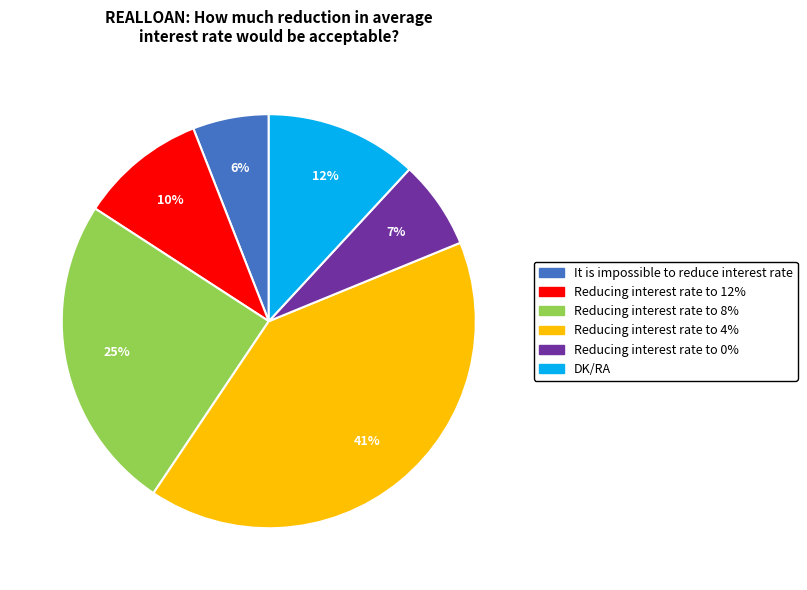

Do Reducing interest rate to 4% and Reducing interest rate to 8% together represent more than half of the pie?

Yes